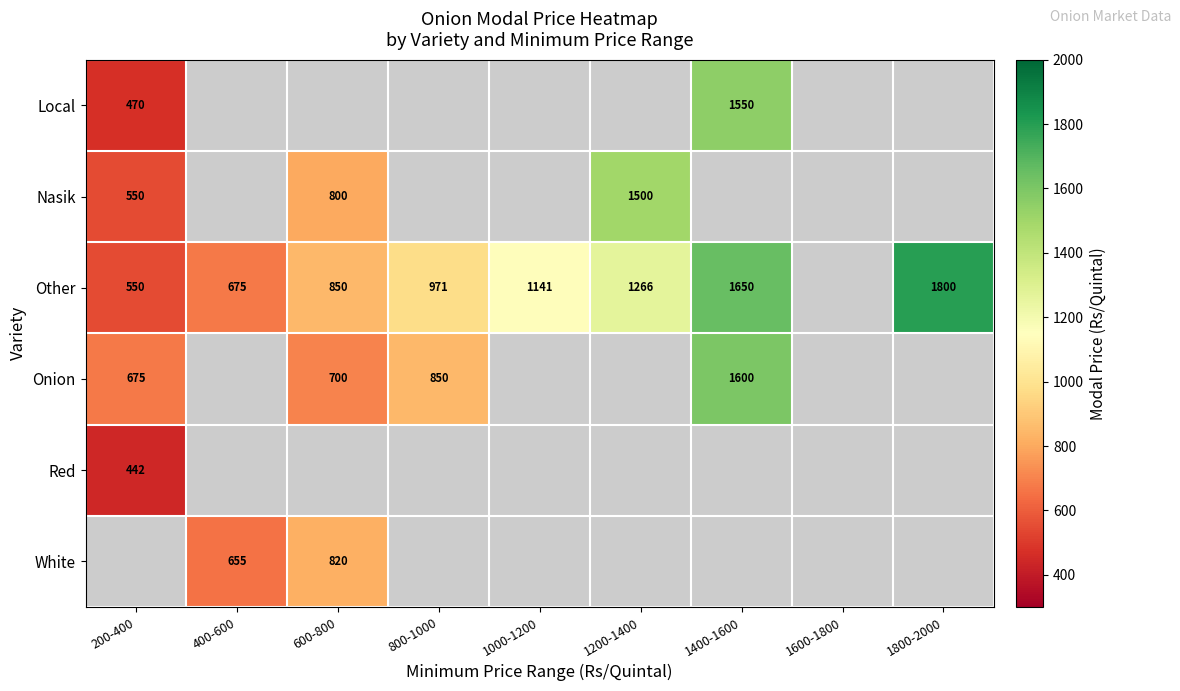

The value of Other at 400-600 is 675. True or false?

True